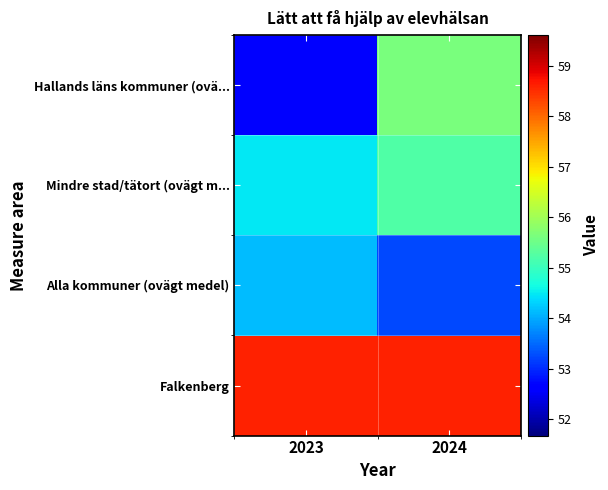

What is the spread (max minus min) of values at 2023?

5.9